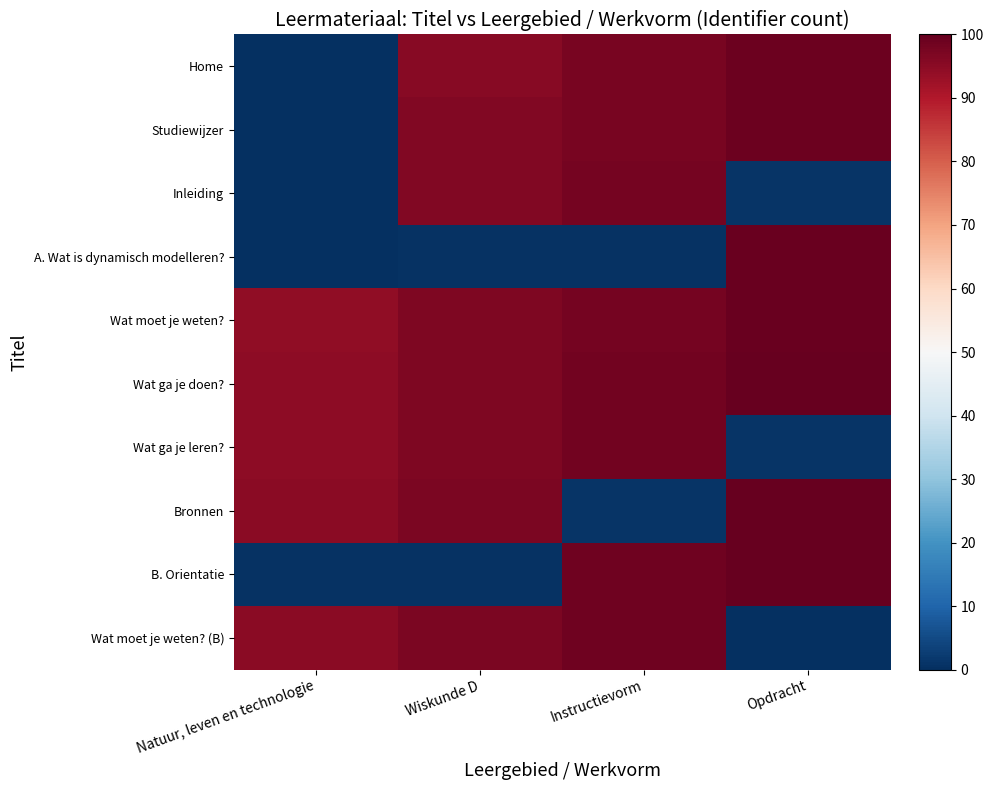

Reading left to right, transcribe all the data shown in this chart.

Home: Natuur, leven en technologie=0.0	Wiskunde D=95.4	Instructievorm=97.3	Opdracht=99.0
Studiewijzer: Natuur, leven en technologie=0.1	Wiskunde D=96.2	Instructievorm=97.5	Opdracht=99.1
Inleiding: Natuur, leven en technologie=0.2	Wiskunde D=96.4	Instructievorm=97.7	Opdracht=0.9
A. Wat is dynamisch modelleren?: Natuur, leven en technologie=0.3	Wiskunde D=0.5	Instructievorm=0.7	Opdracht=99.3
Wat moet je weten?: Natuur, leven en technologie=94.2	Wiskunde D=96.5	Instructievorm=97.8	Opdracht=99.5
Wat ga je doen?: Natuur, leven en technologie=94.6	Wiskunde D=96.6	Instructievorm=98.1	Opdracht=99.7
Wat ga je leren?: Natuur, leven en technologie=94.9	Wiskunde D=96.8	Instructievorm=98.3	Opdracht=1.0
Bronnen: Natuur, leven en technologie=95.1	Wiskunde D=96.9	Instructievorm=0.8	Opdracht=99.9
B. Orientatie: Natuur, leven en technologie=0.4	Wiskunde D=0.6	Instructievorm=98.5	Opdracht=100.0
Wat moet je weten? (B): Natuur, leven en technologie=95.2	Wiskunde D=97.1	Instructievorm=98.7	Opdracht=0.0